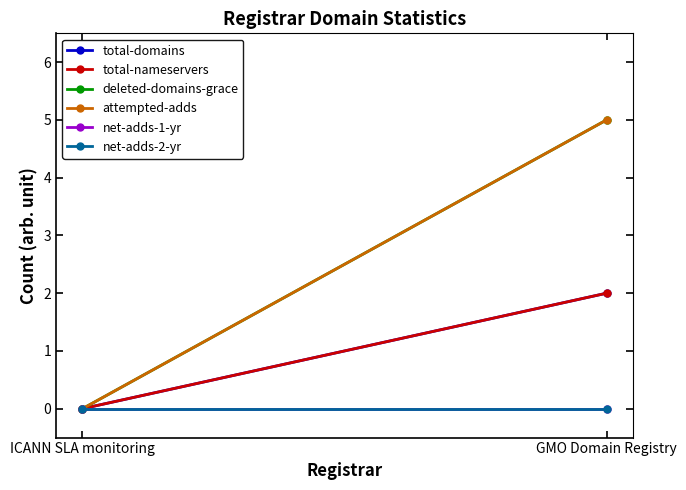

What is the difference between the attempted-adds values at ICANN SLA monitoring and GMO Domain Registry?

5